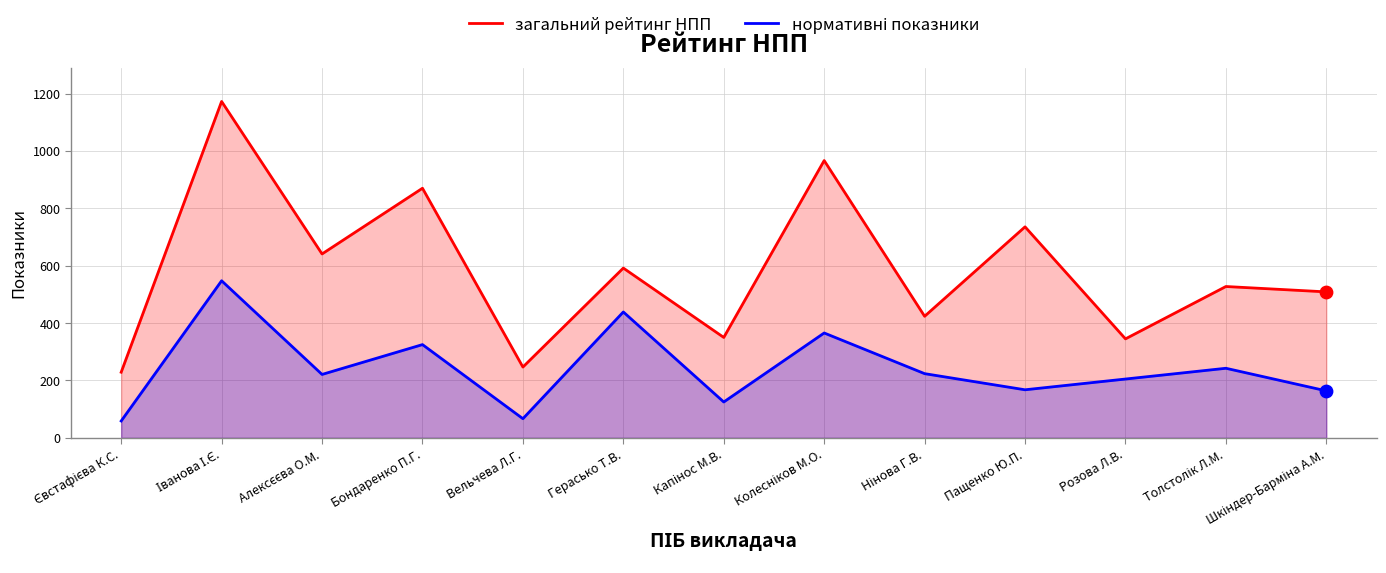

Which series has the largest Y range (max minus min)?

загальний рейтинг НПП